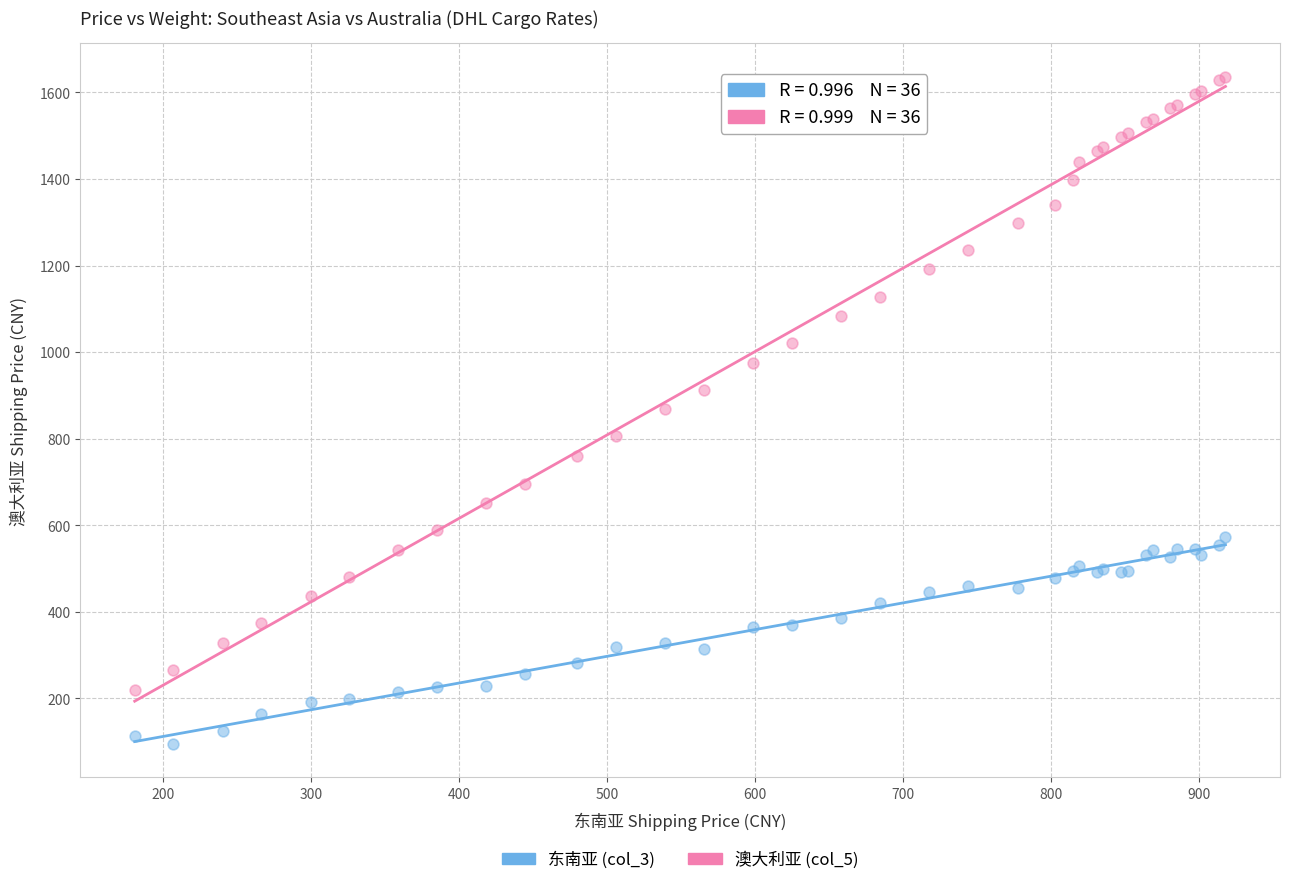

Which series has the largest Y range (max minus min)?

澳大利亚 (col_5)